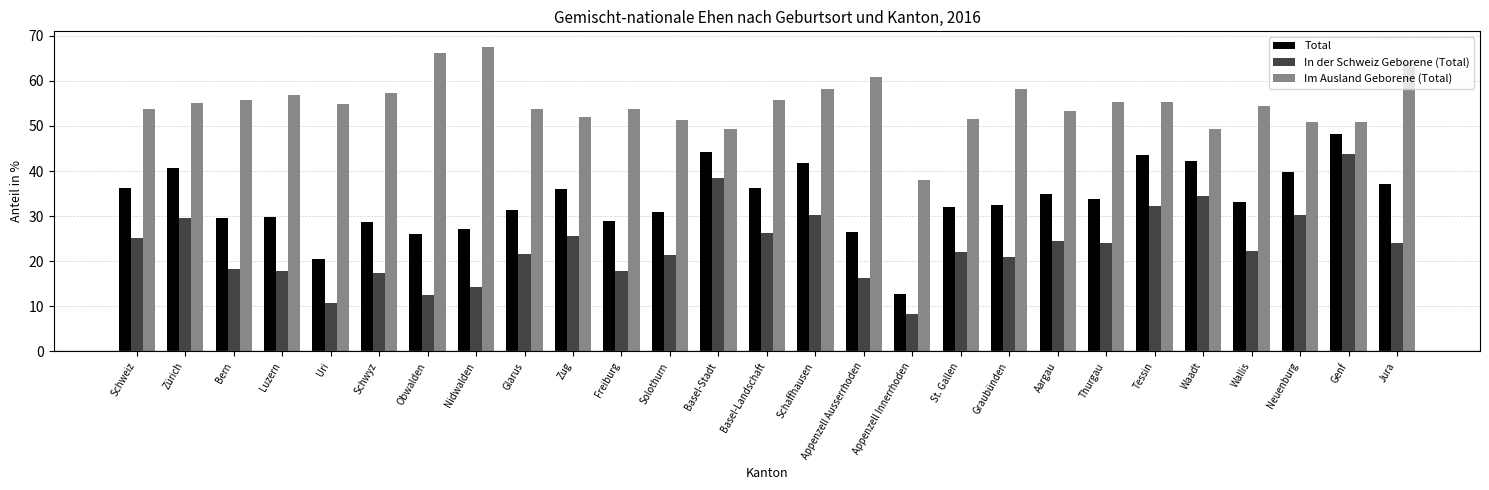

Between Graubünden and Jura, which series saw the biggest shift?

Im Ausland Geborene (Total)